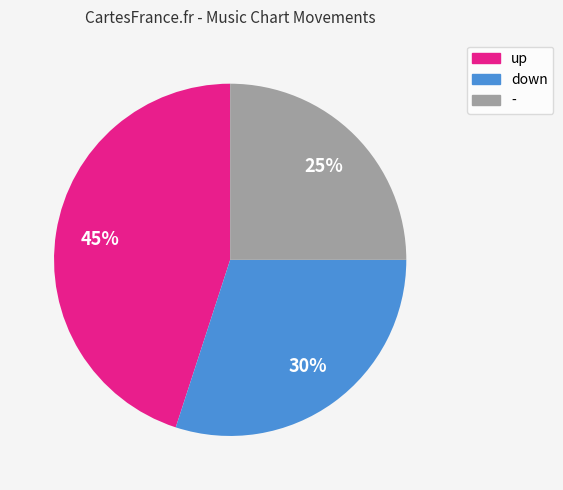

To the nearest percent, what is the combined percentage of up and down?

75%